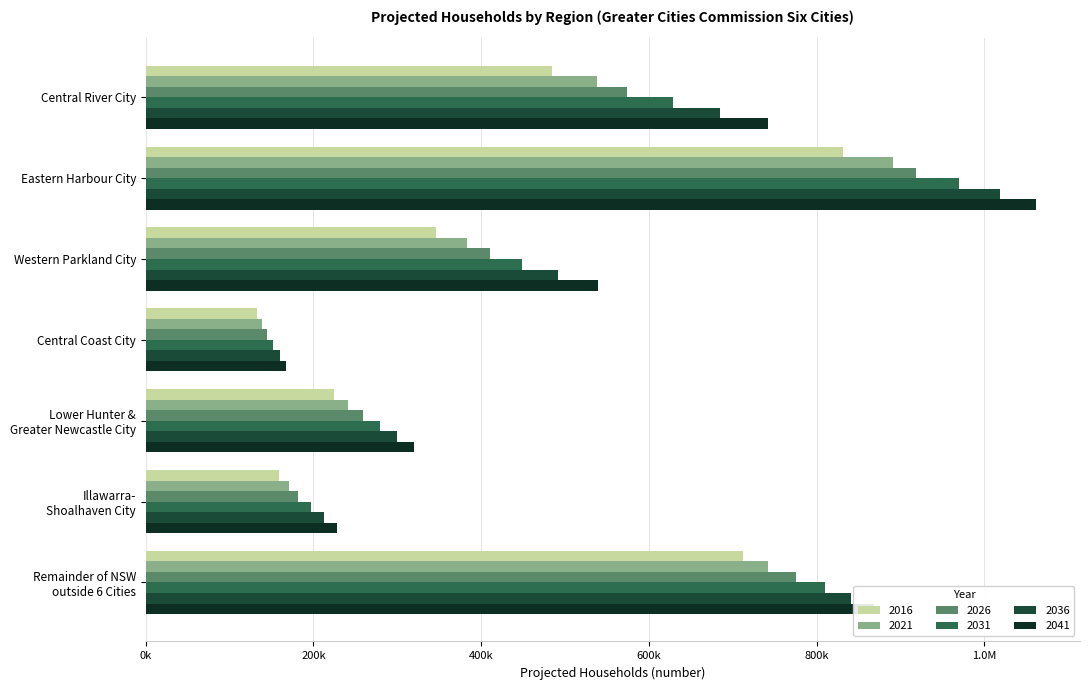

What is the smallest value displayed?

132644.5